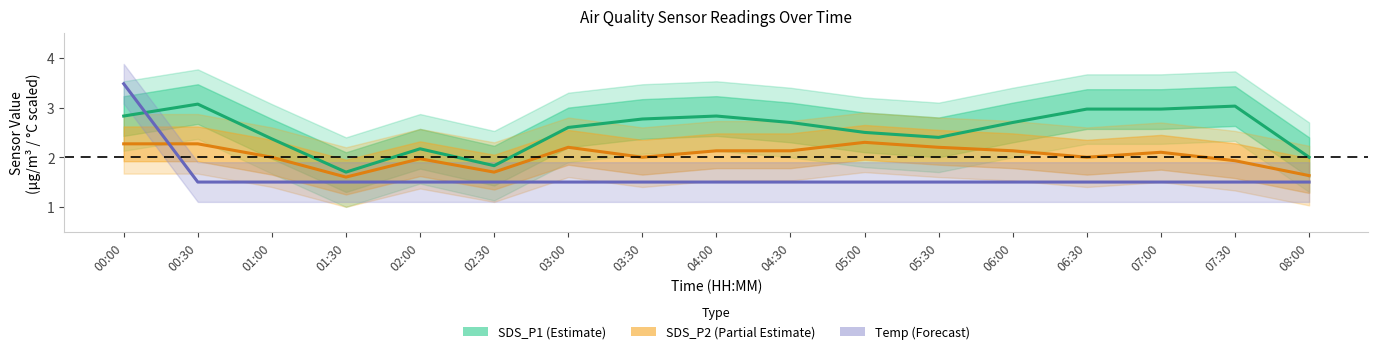

Reading left to right, transcribe all the data shown in this chart.

SDS_P1: 00:00=2.8	00:30=3.1	01:00=2.4	01:30=1.7	02:00=2.2	02:30=1.8	03:00=2.6	03:30=2.8	04:00=2.8	04:30=2.7	05:00=2.5	05:30=2.4	06:00=2.7	06:30=3.0	07:00=3.0	07:30=3.0	08:00=2.0
SDS_P2: 00:00=2.3	00:30=2.3	01:00=2.0	01:30=1.6	02:00=2.0	02:30=1.7	03:00=2.2	03:30=2.0	04:00=2.1	04:30=2.1	05:00=2.3	05:30=2.2	06:00=2.1	06:30=2.0	07:00=2.1	07:30=1.9	08:00=1.6
Temp (normalised): 00:00=3.5	00:30=1.5	01:00=1.5	01:30=1.5	02:00=1.5	02:30=1.5	03:00=1.5	03:30=1.5	04:00=1.5	04:30=1.5	05:00=1.5	05:30=1.5	06:00=1.5	06:30=1.5	07:00=1.5	07:30=1.5	08:00=1.5